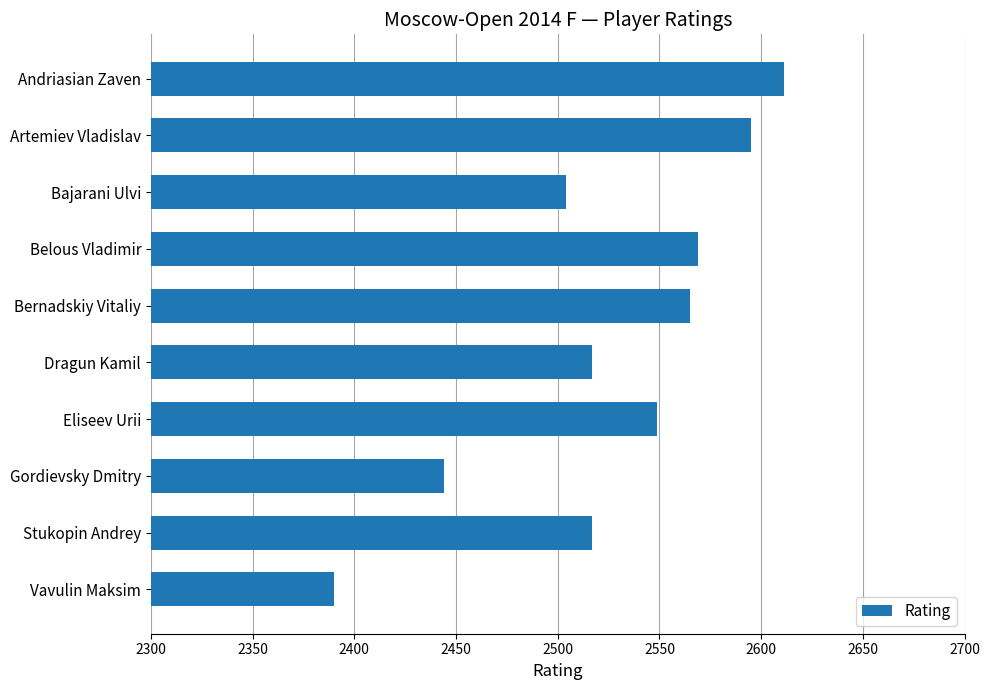

Reading top to bottom, extract all data points from this chart.

Andriasian Zaven=2611	Artemiev Vladislav=2595	Bajarani Ulvi=2504	Belous Vladimir=2569	Bernadskiy Vitaliy=2565	Dragun Kamil=2517	Eliseev Urii=2549	Gordievsky Dmitry=2444	Stukopin Andrey=2517	Vavulin Maksim=2390